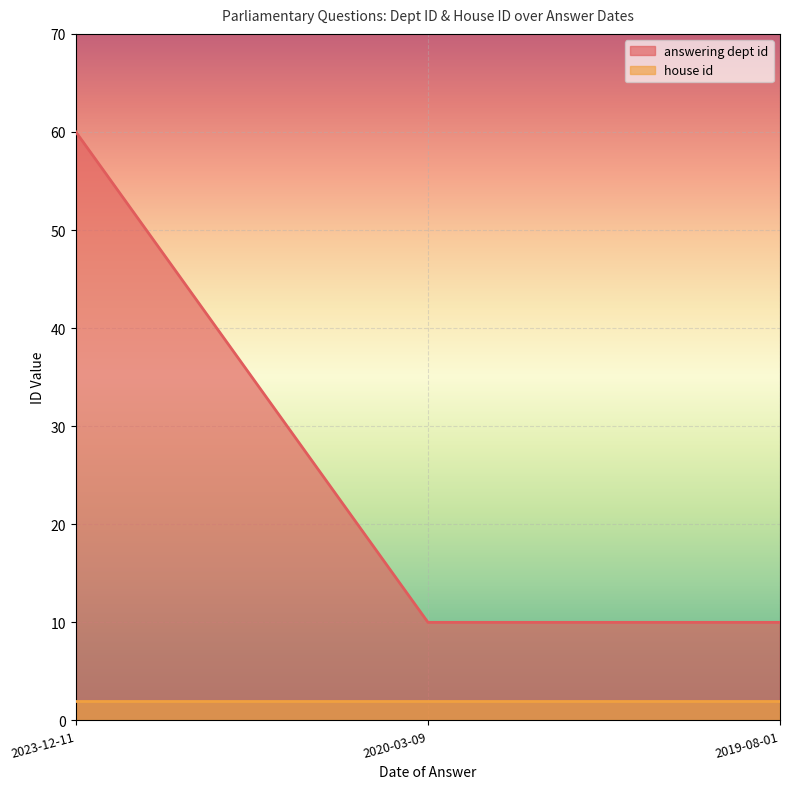

What is the smallest value displayed?

2